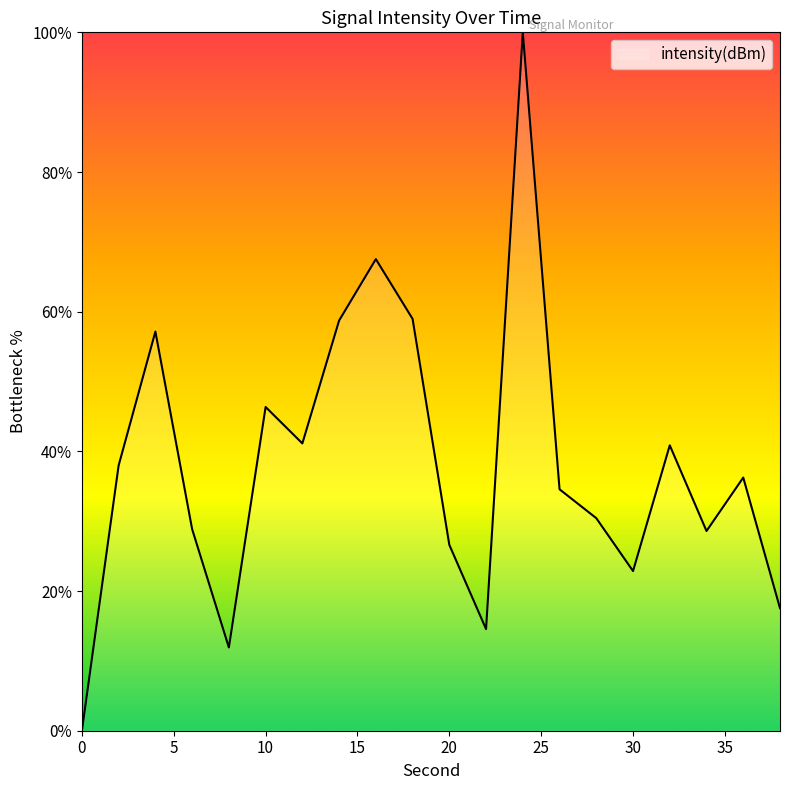

What is the maximum value shown in the chart?

100.0